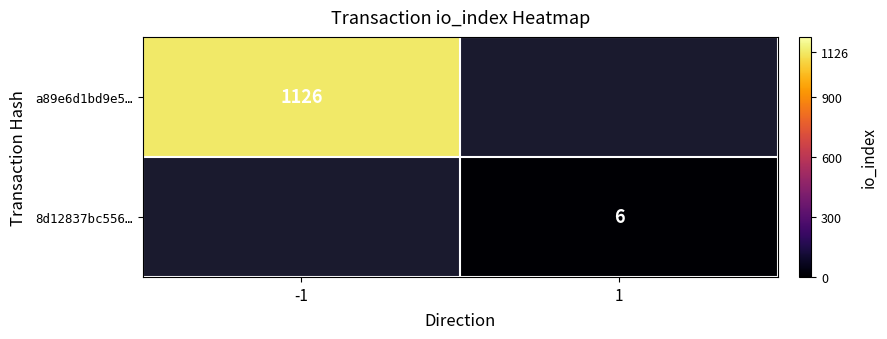

The value of a89e6d1bd9e5… at -1 is 1482.2. True or false?

False